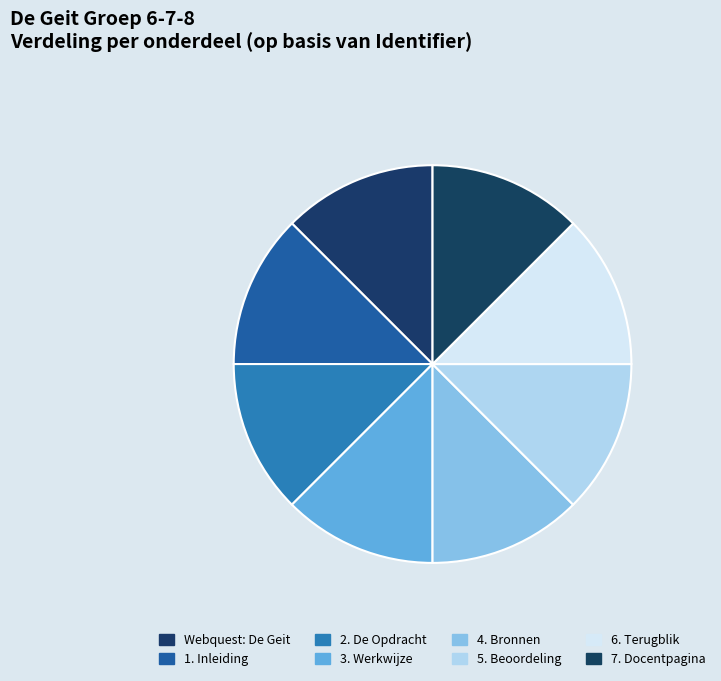

What percentage do 3. Werkwijze and 5. Beoordeling together represent?

25.0%